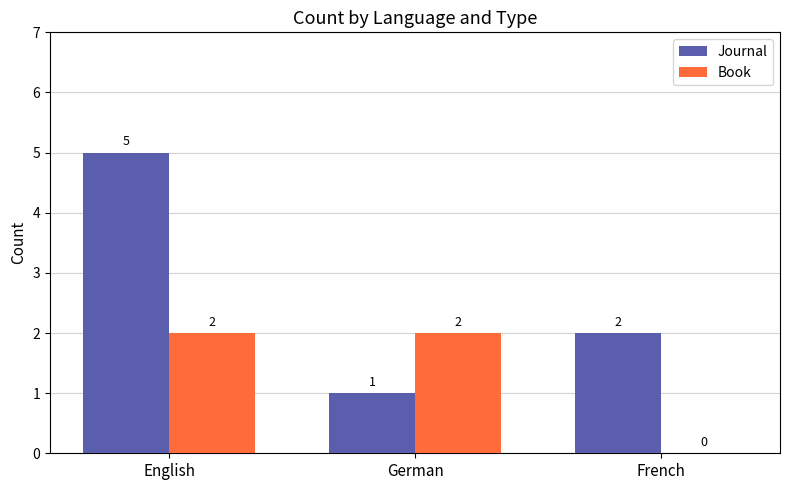

How many groups of bars are there?

3